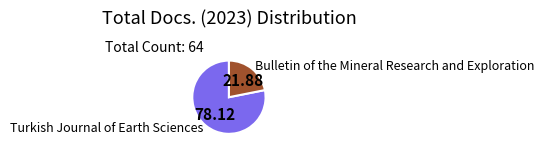

Is the sum of Turkish Journal of Earth Sciences and Bulletin of the Mineral Research and Exploration greater than half?

Yes